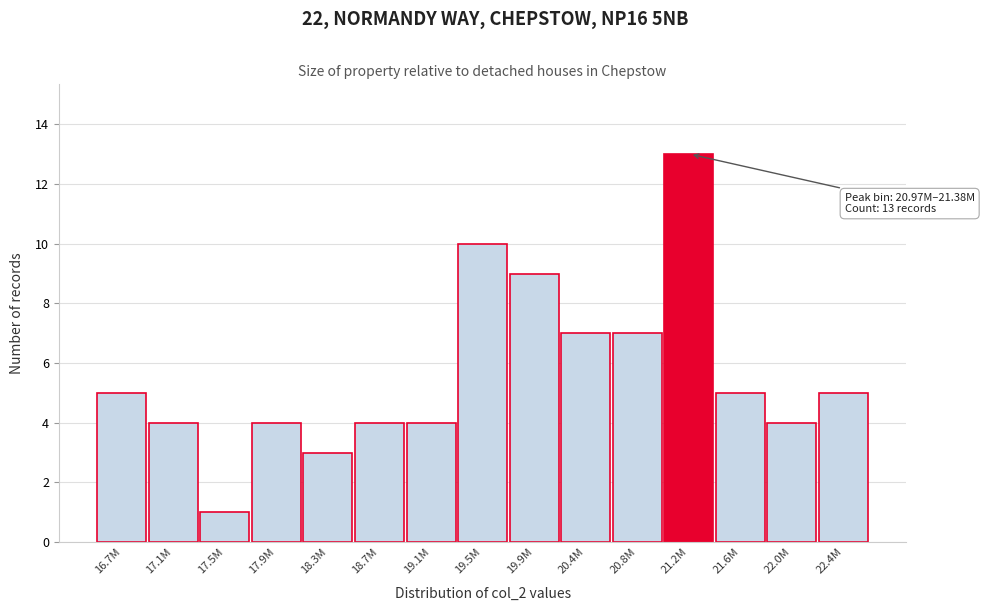

Reading left to right, list all the values displayed in this chart.

16.7M=5	17.1M=4	17.5M=1	17.9M=4	18.3M=3	18.7M=4	19.1M=4	19.5M=10	19.9M=9	20.4M=7	20.8M=7	21.2M=13	21.6M=5	22.0M=4	22.4M=5